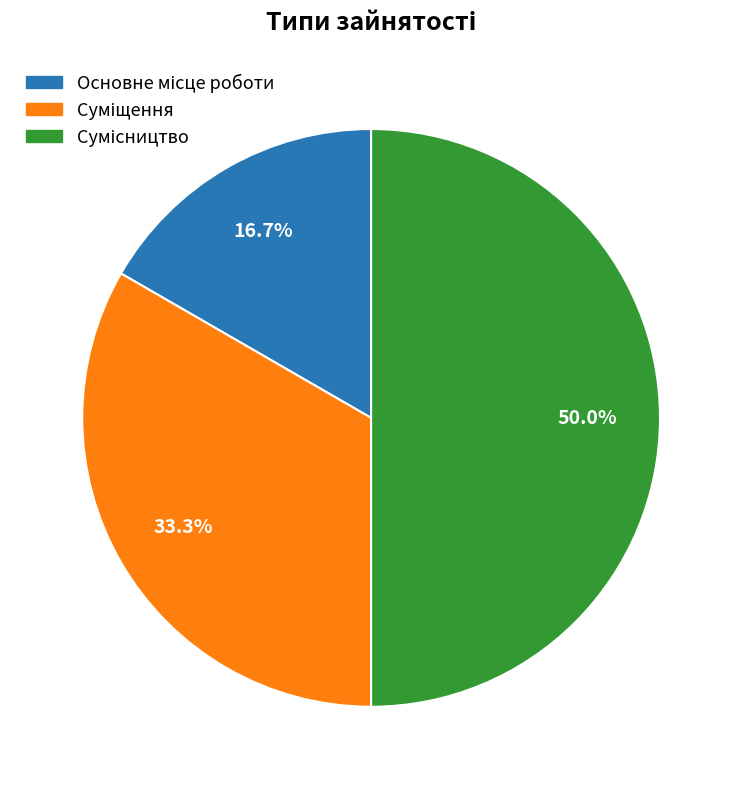

Is there a majority slice in this chart?

No